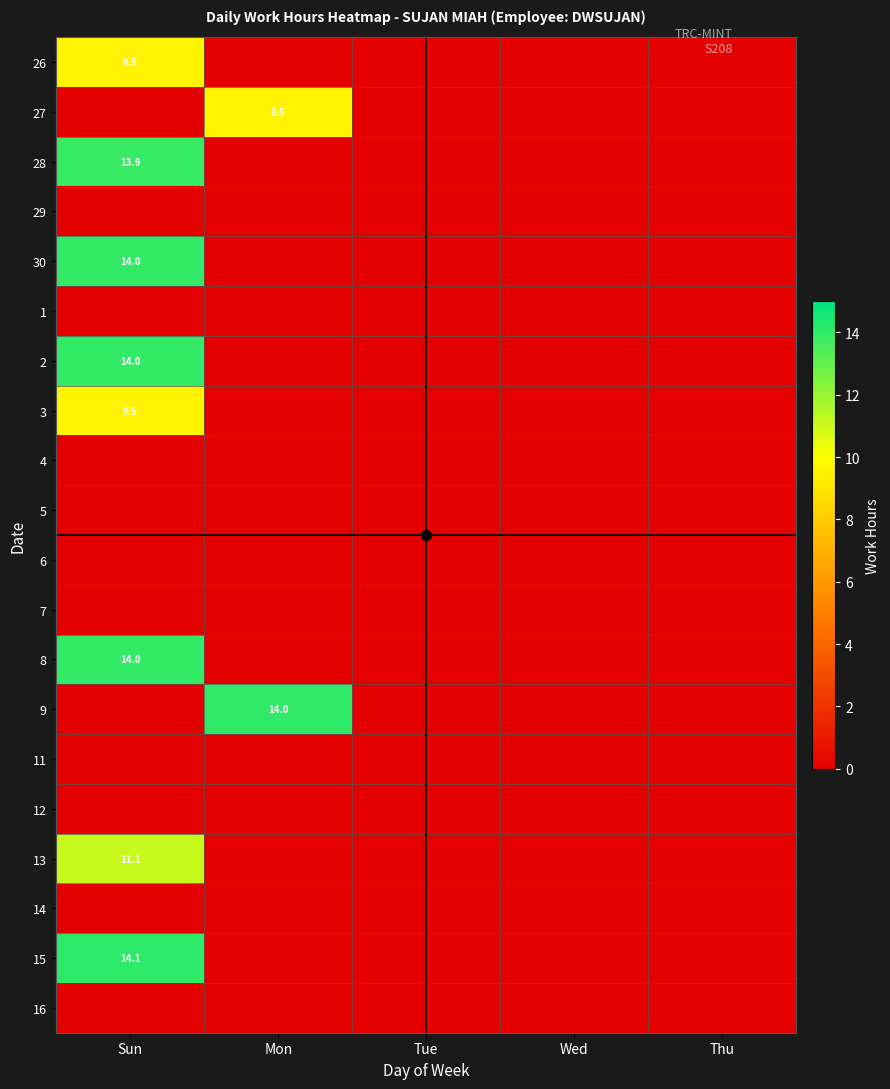

At which category does the chart reach its peak across all series?

Sun